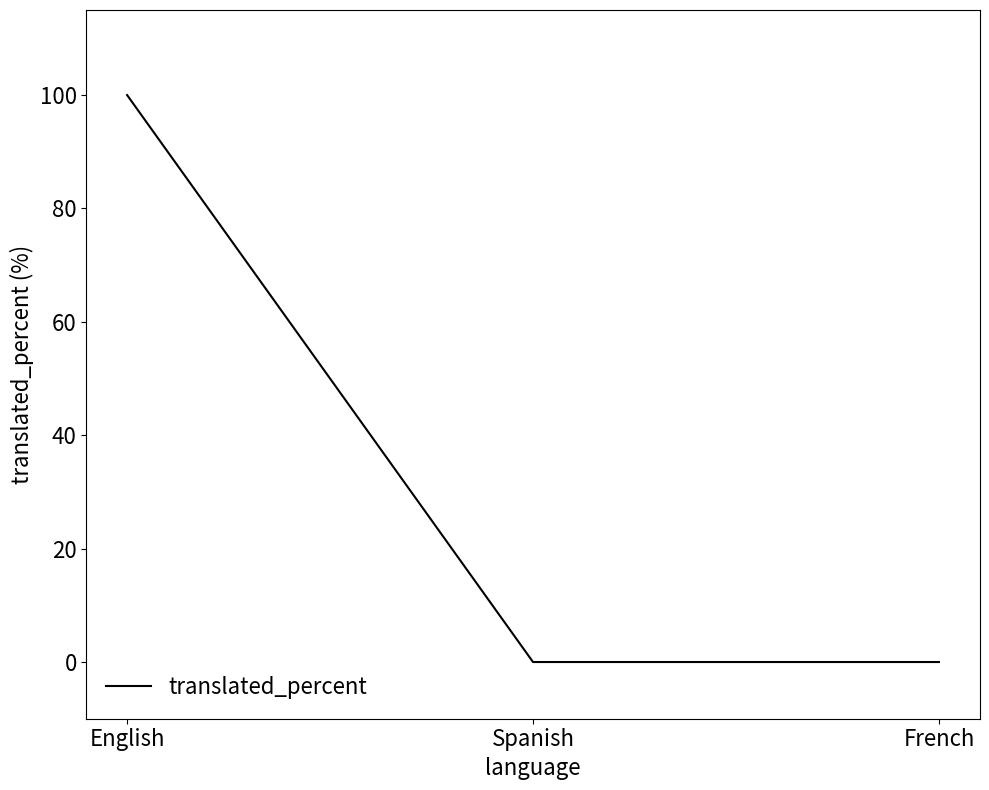

What is the maximum value shown in the chart?

100